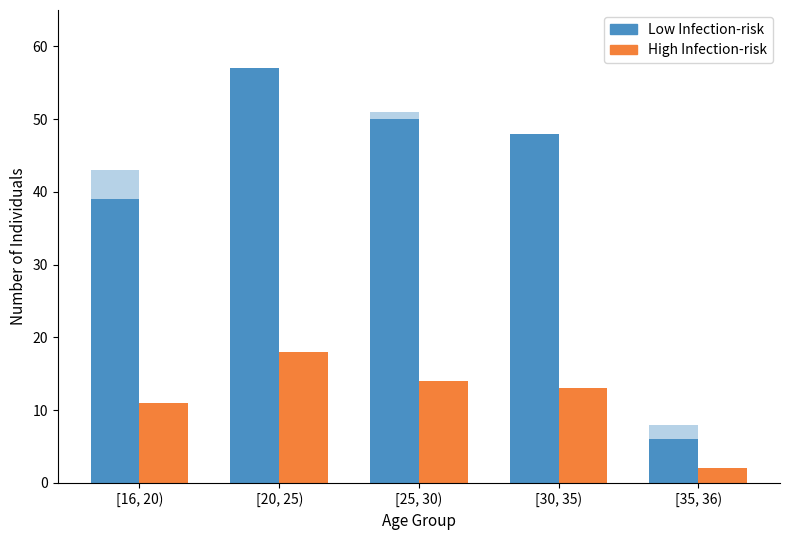

What are all the series names shown in the legend?

Low Infection-risk, High Infection-risk